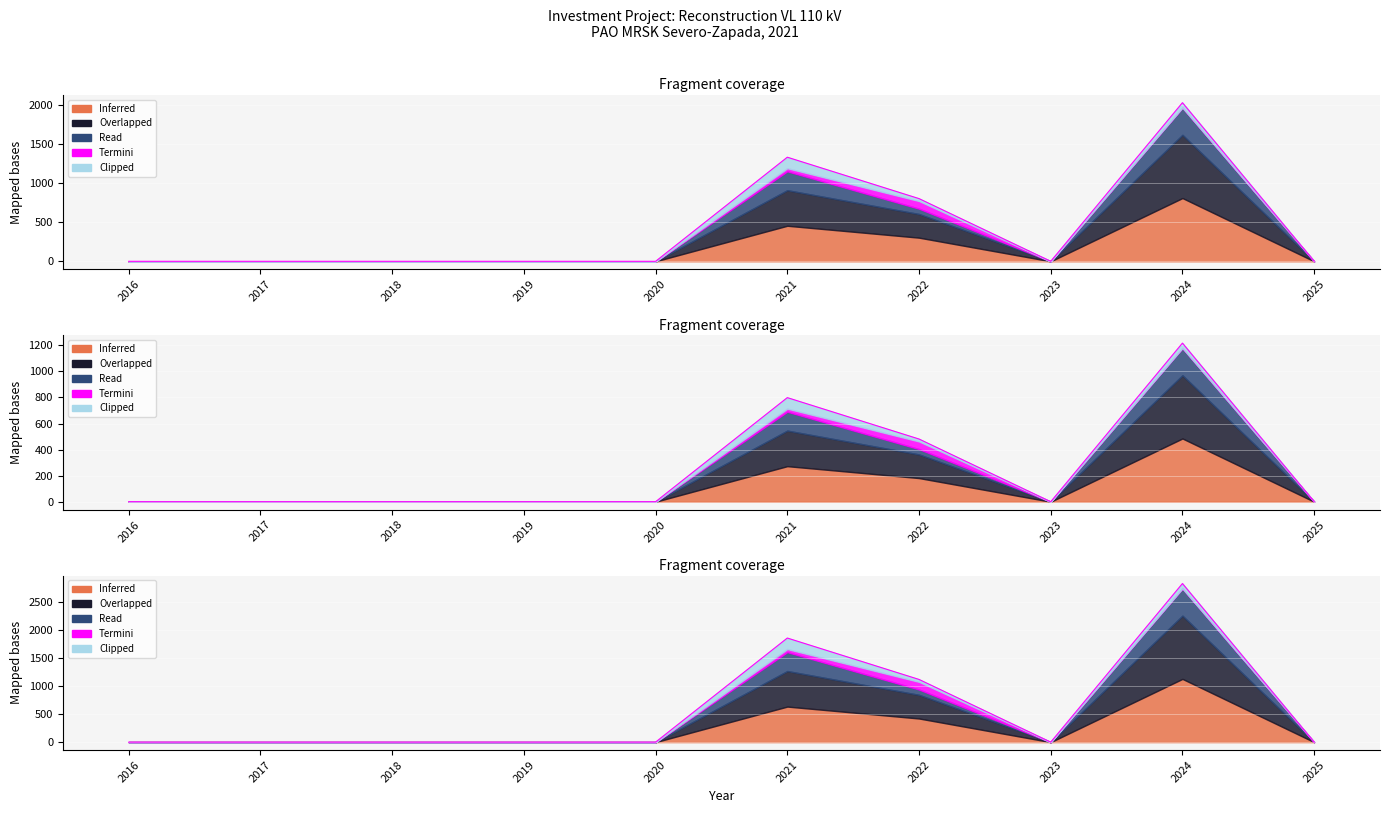

At how many categories does at least one series exceed 1650?

2